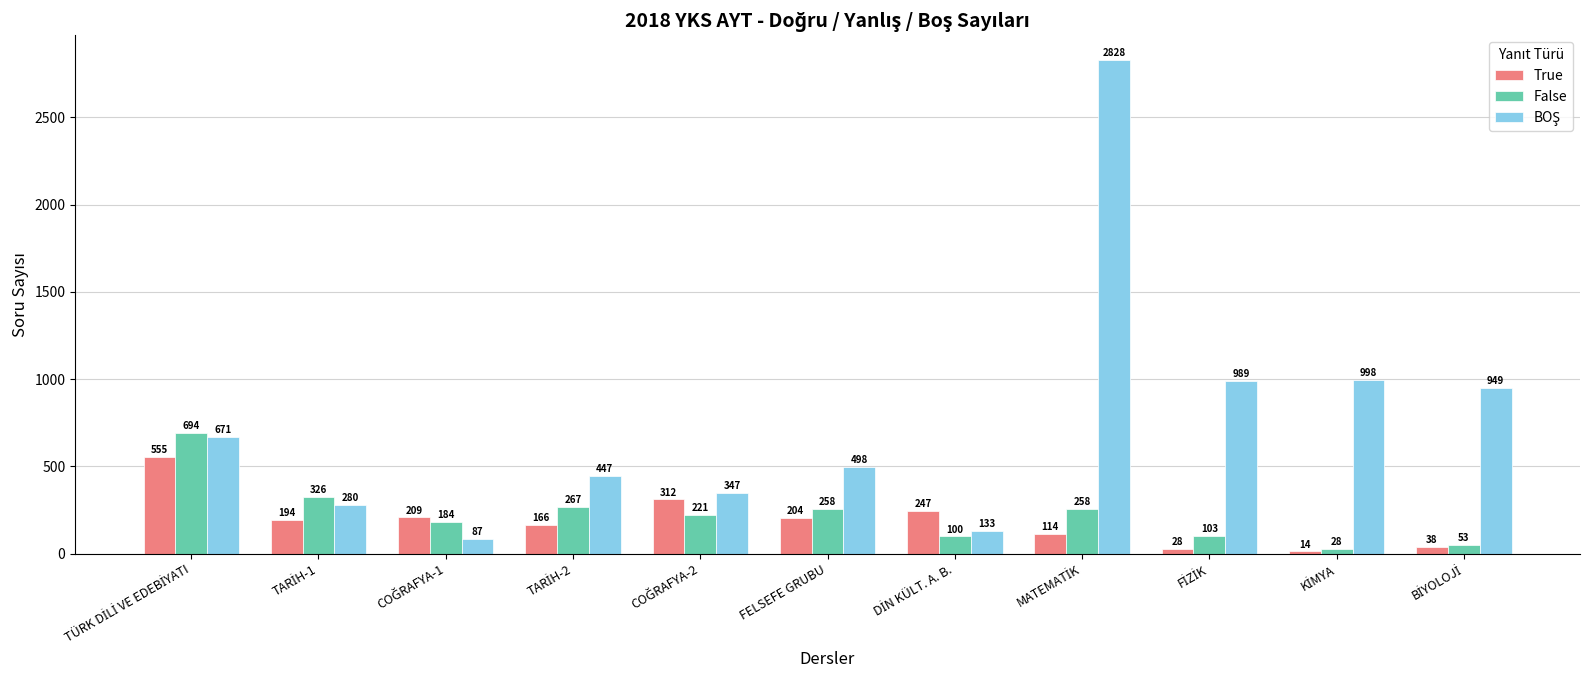

What is the average value of the False series?

227